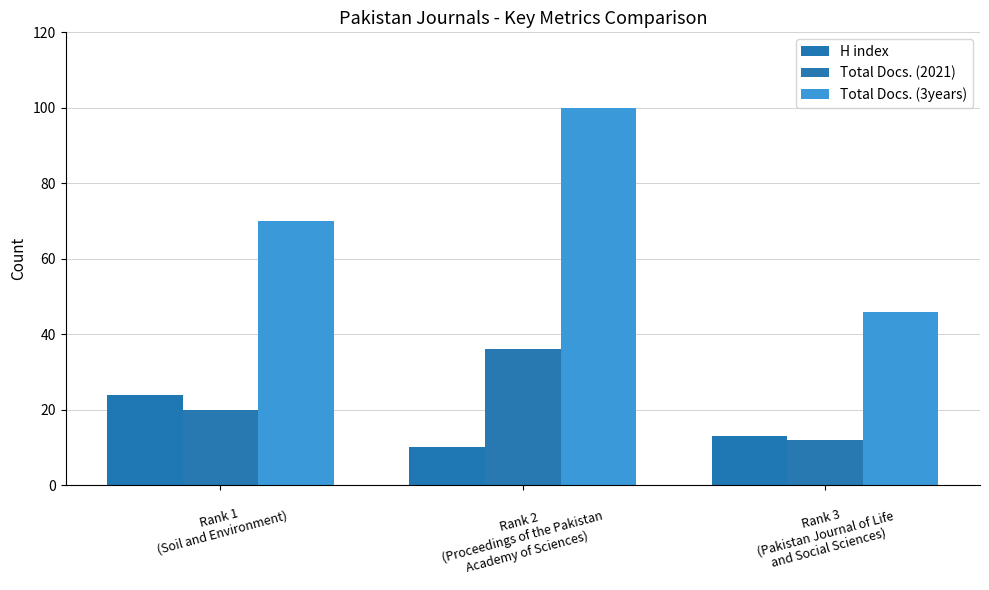

At Rank 2
(Proceedings of the Pakistan
Academy of Sciences), list the series in order from smallest to largest.

H index, Total Docs. (2021), Total Docs. (3years)